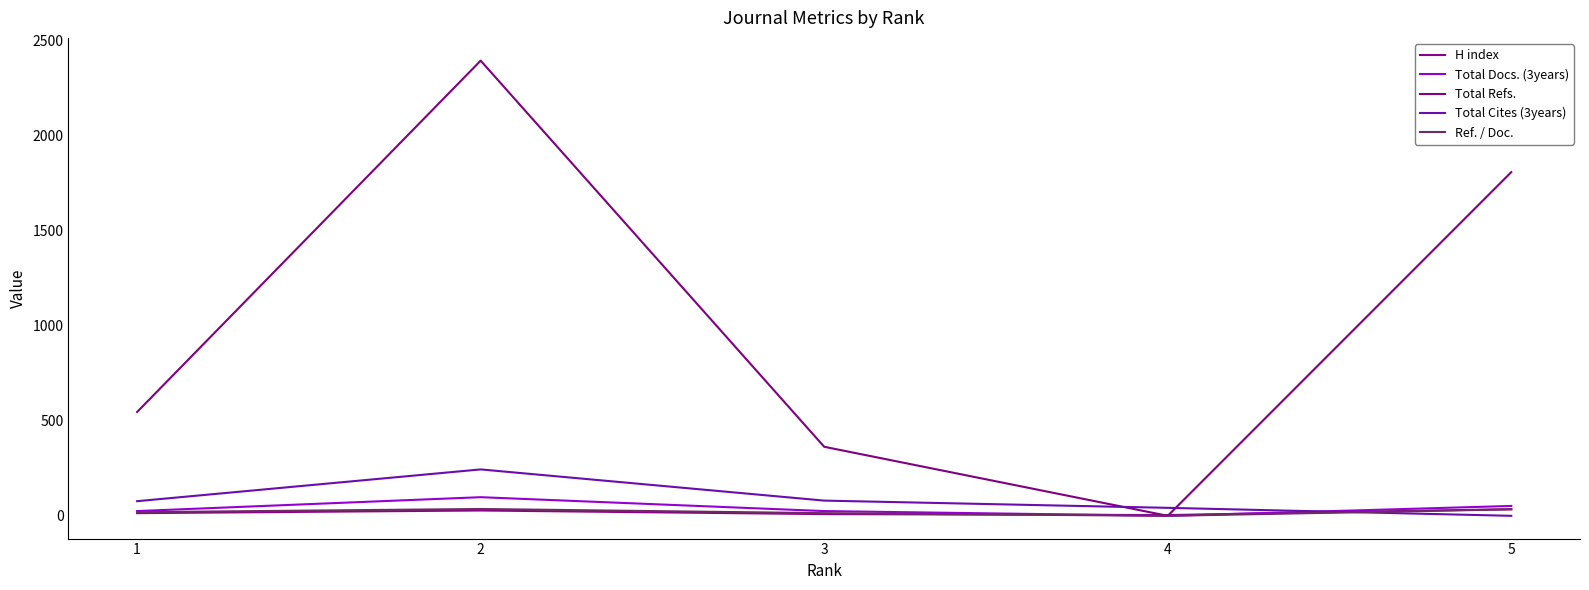

What is the total value across all series at 2?

2799